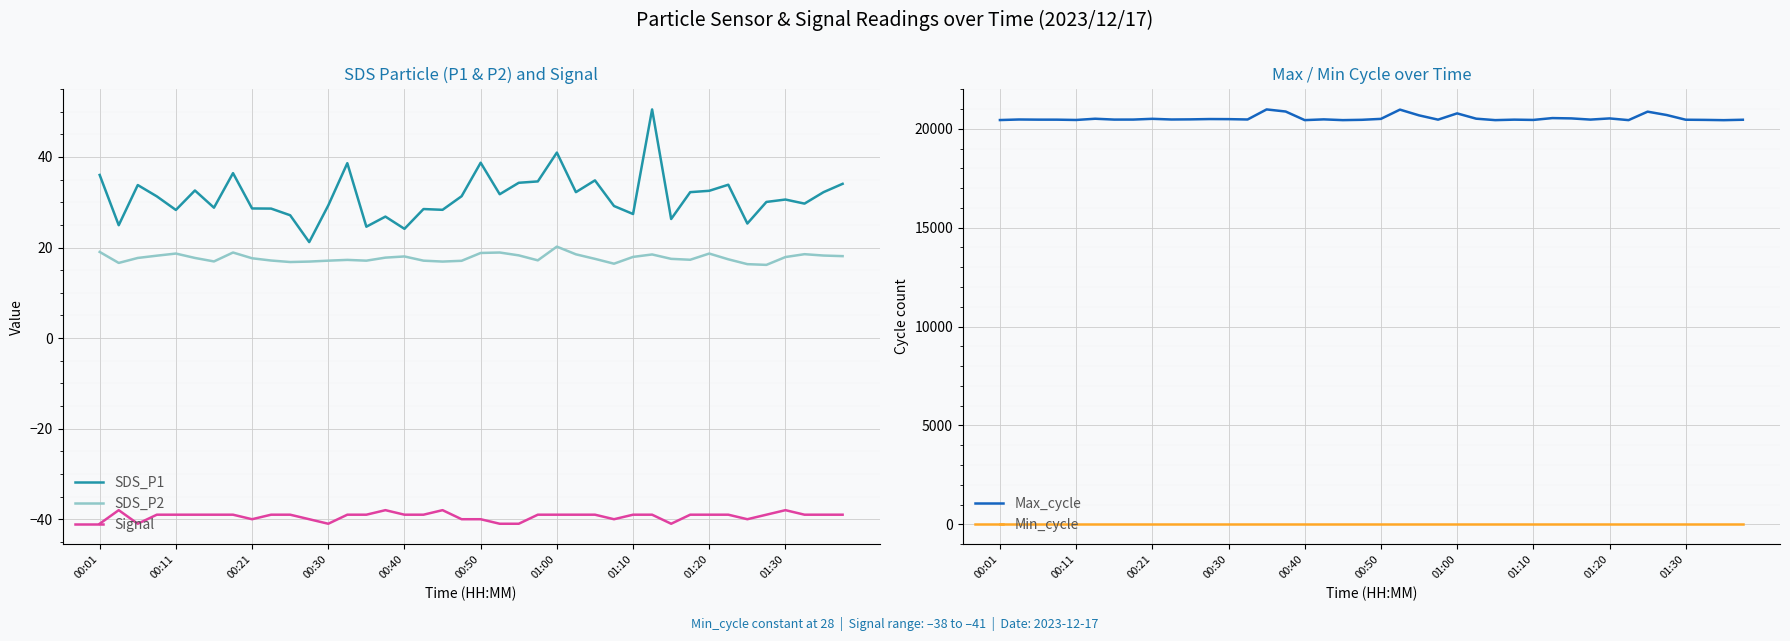

What is the minimum value shown in the chart?

-41.0